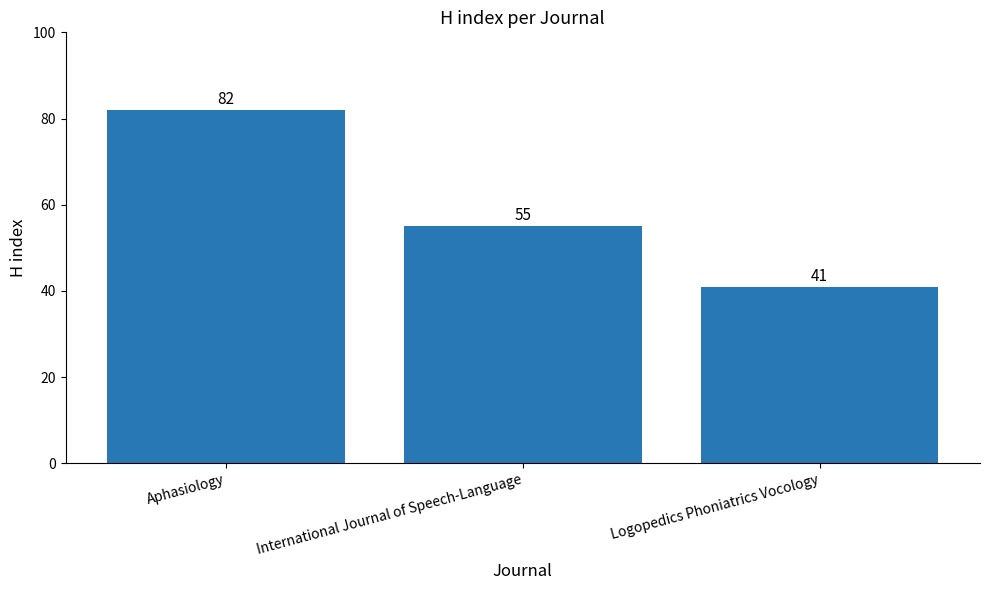

List the labels in order of value, smallest first.

Logopedics Phoniatrics Vocology, International Journal of Speech-Language, Aphasiology